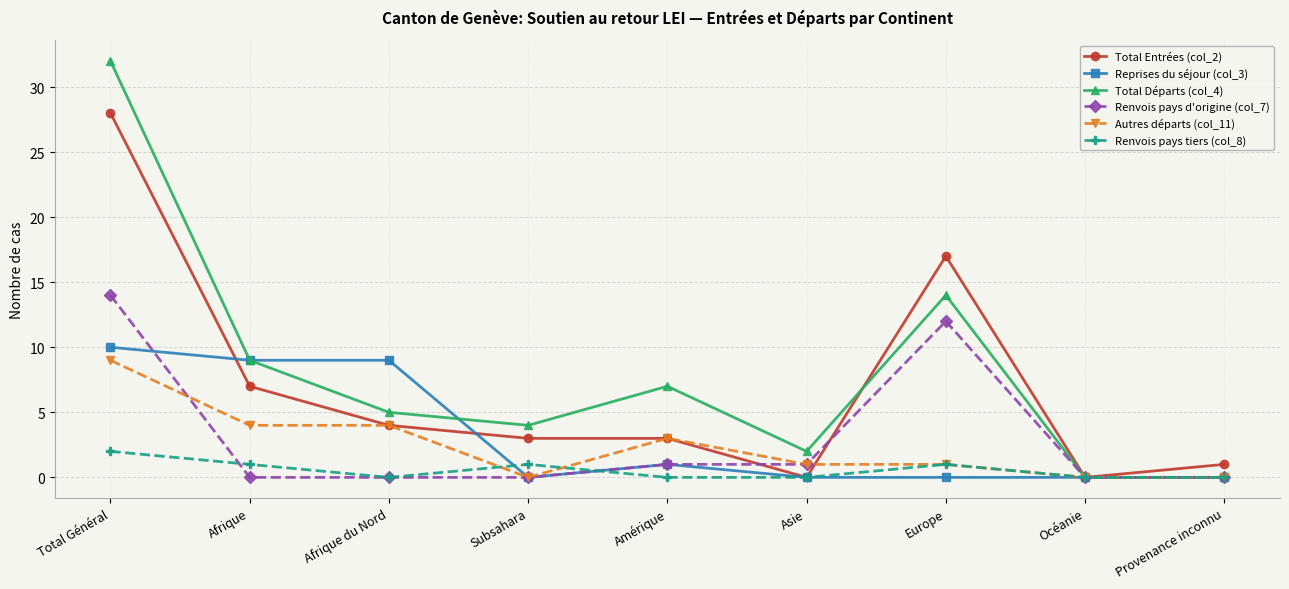

What position from the right is Total Général?

9